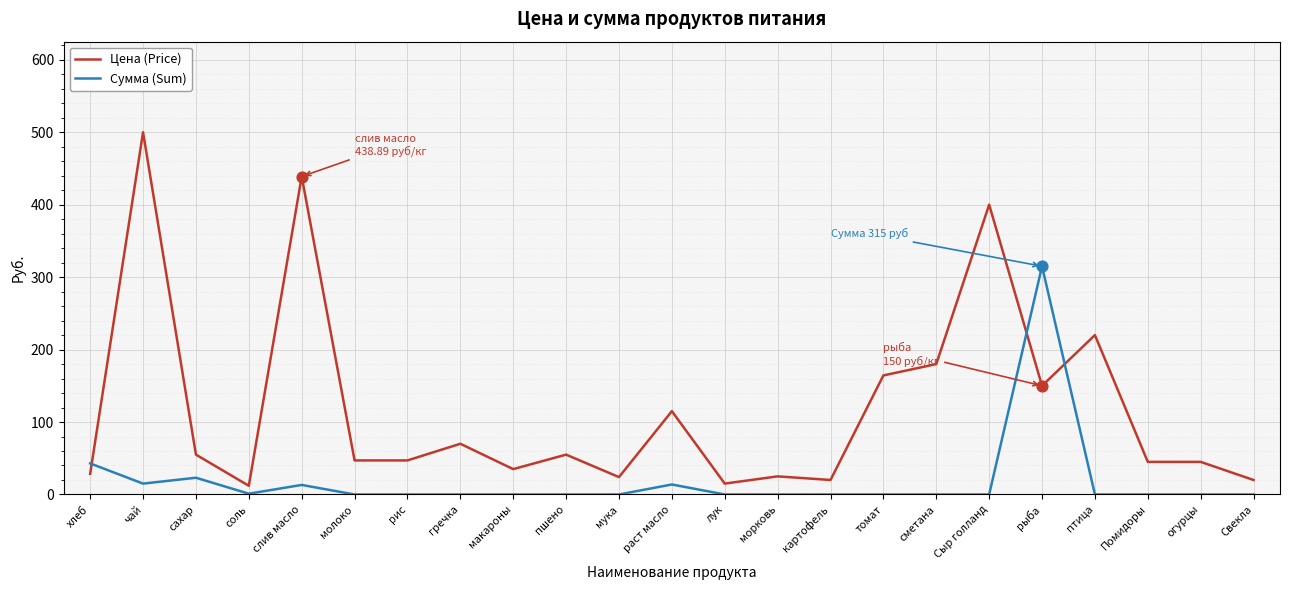

Is the value of Сумма (Sum) at мука greater than the value of Цена (Price) at гречка?

No